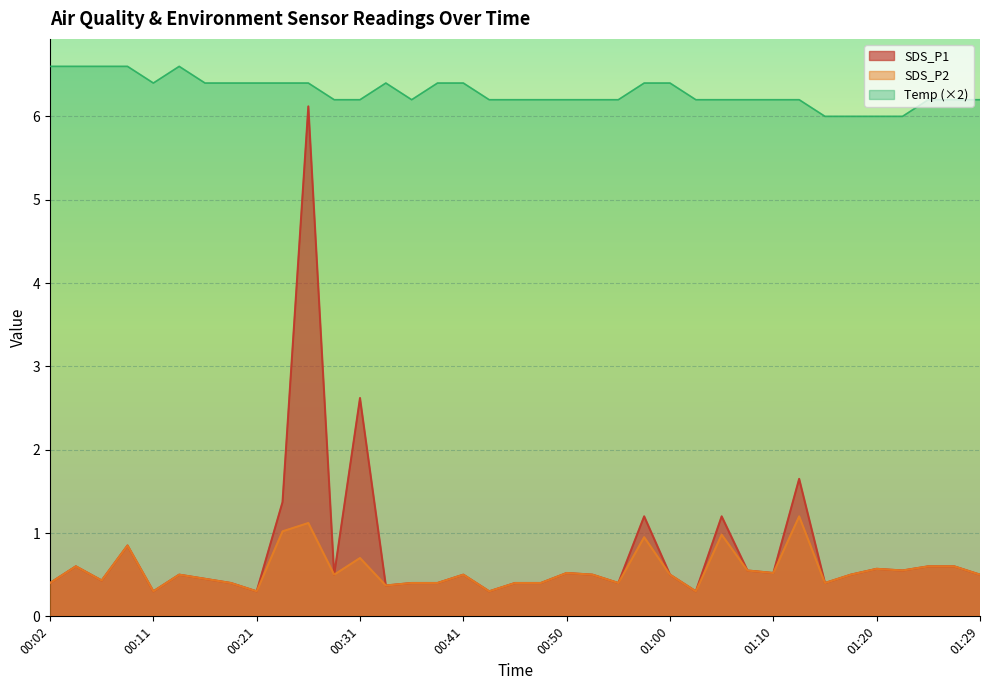

True or false: Temp and SDS_P2 intersect in this chart.

False